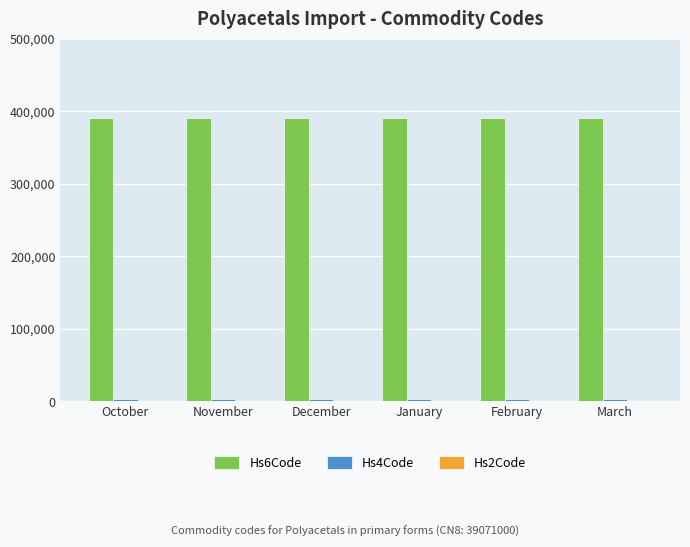

True or false: Hs6Code has a value of 390710 at November.

True